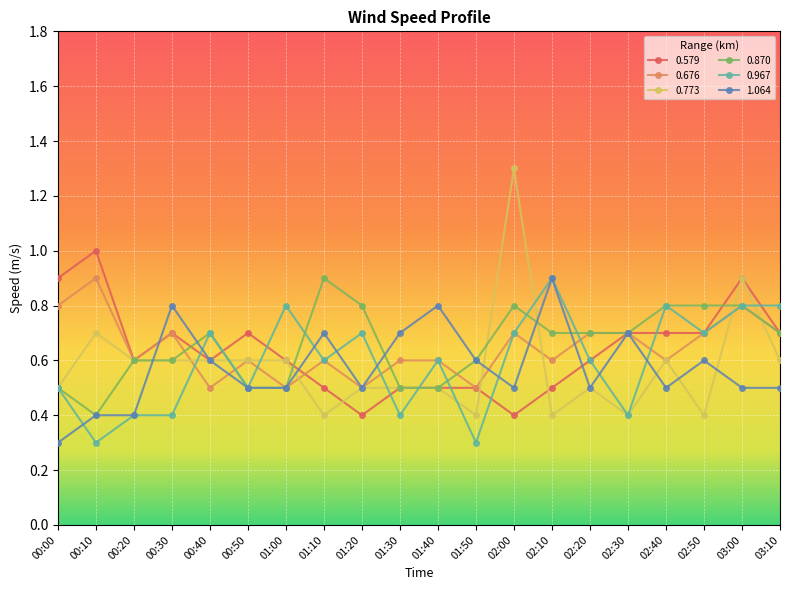

Reading left to right, list all the values displayed in this chart.

0.579: 0.9	1.0	0.6	0.7	0.6	0.7	0.6	0.5	0.4	0.5	0.5	0.5	0.4	0.5	0.6	0.7	0.7	0.7	0.9	0.7
0.676: 0.8	0.9	0.6	0.7	0.5	0.6	0.5	0.6	0.5	0.6	0.6	0.5	0.7	0.6	0.7	0.7	0.6	0.7	0.8	0.7
0.773: 0.5	0.7	0.6	0.6	0.6	0.6	0.6	0.4	0.5	0.5	0.5	0.4	1.3	0.4	0.5	0.4	0.6	0.4	0.9	0.6
0.870: 0.5	0.4	0.6	0.6	0.7	0.5	0.5	0.9	0.8	0.5	0.5	0.6	0.8	0.7	0.7	0.7	0.8	0.8	0.8	0.7
0.967: 0.5	0.3	0.4	0.4	0.7	0.5	0.8	0.6	0.7	0.4	0.6	0.3	0.7	0.9	0.6	0.4	0.8	0.7	0.8	0.8
1.064: 0.3	0.4	0.4	0.8	0.6	0.5	0.5	0.7	0.5	0.7	0.8	0.6	0.5	0.9	0.5	0.7	0.5	0.6	0.5	0.5